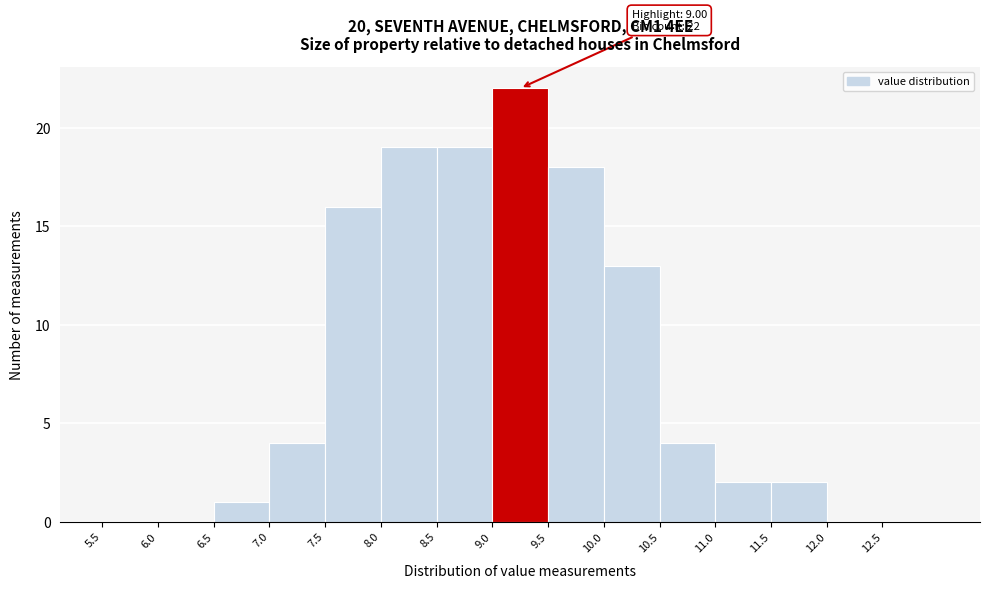

Which range on the x-axis has the tallest bar?

9.0 to 9.5